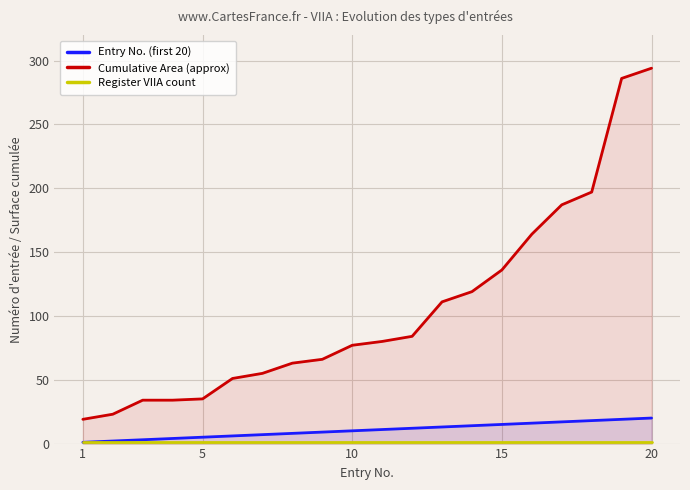

What is the difference between the second highest and second lowest values in the Cumulative Area (approx) series?

263